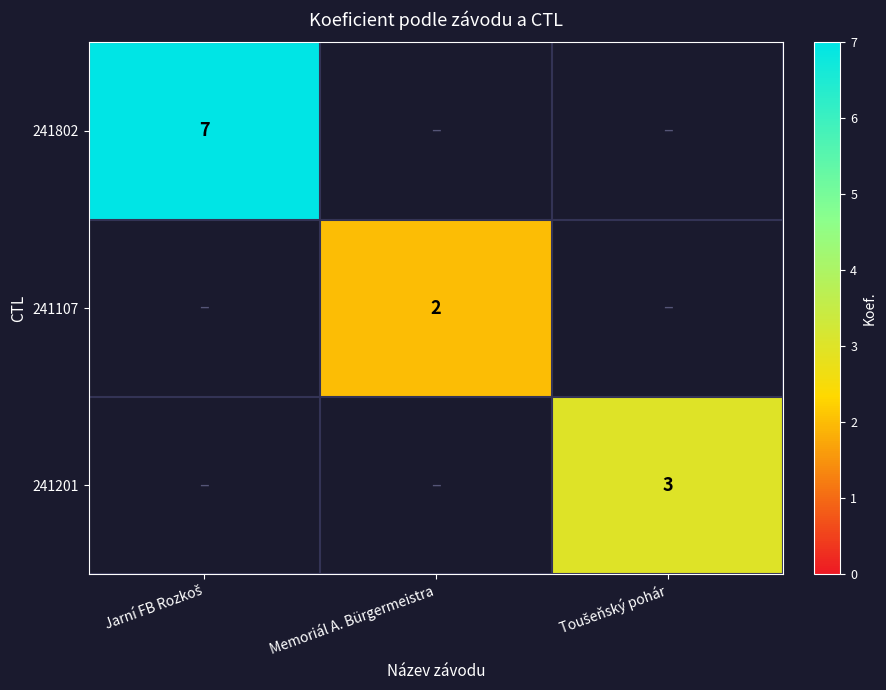

At which category is the sum across all series the highest?

Jarní FB Rozkoš